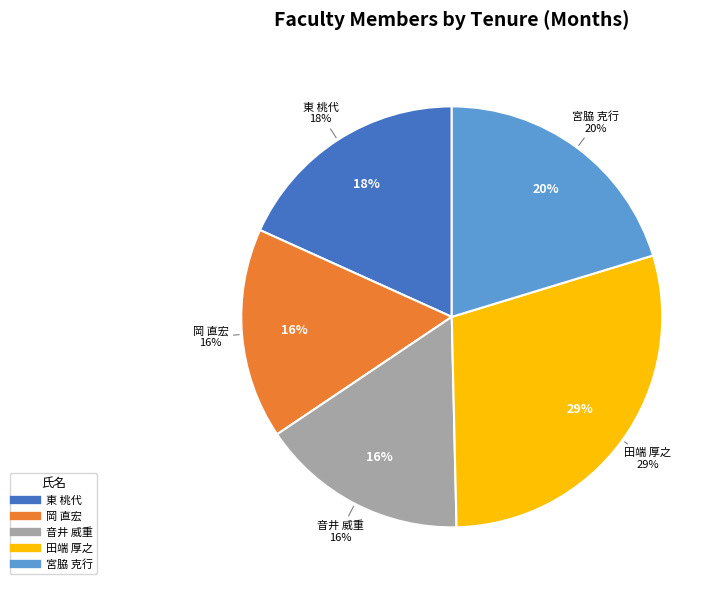

To the nearest percent, what portion does 東 桃代 represent?

18%